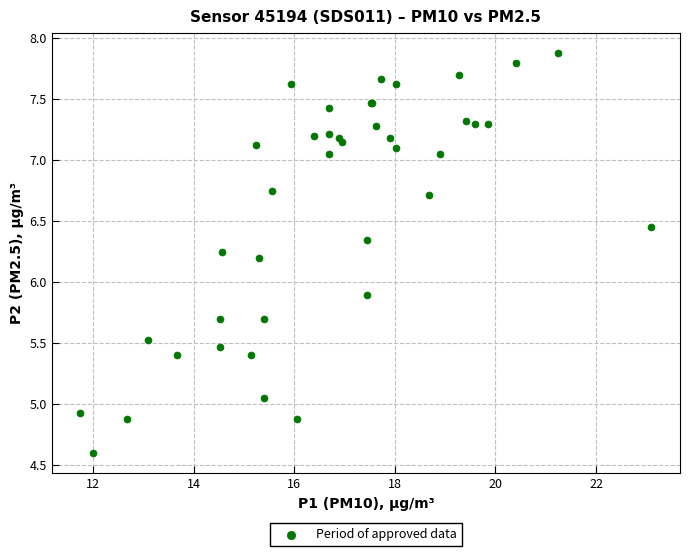

What Y value in the scatter plot is closest to 6?

5.9